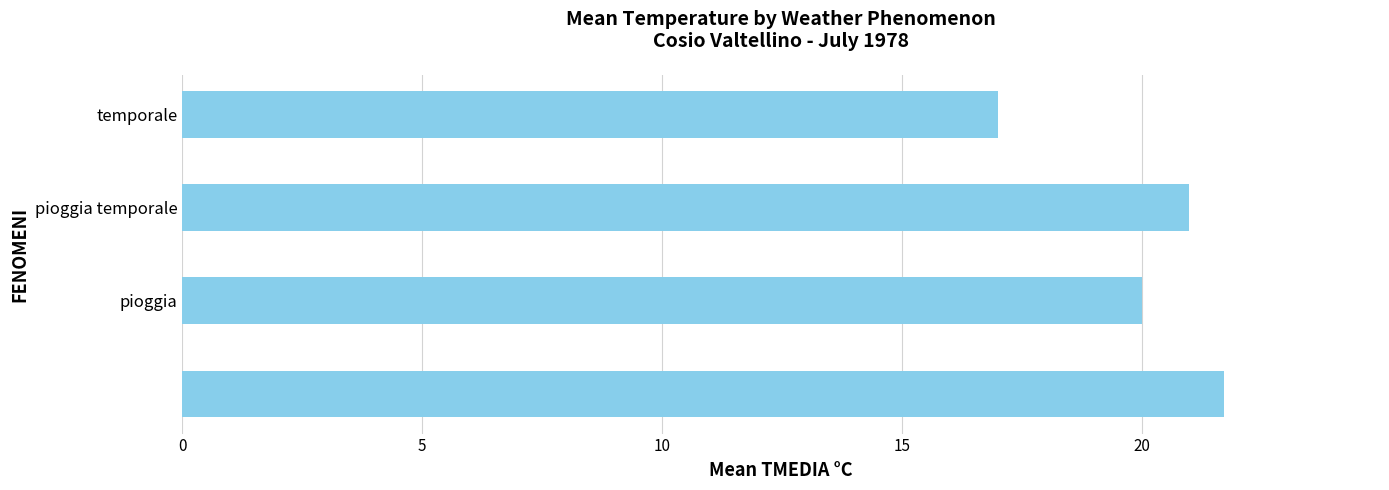

What is the greatest value displayed?

21.7